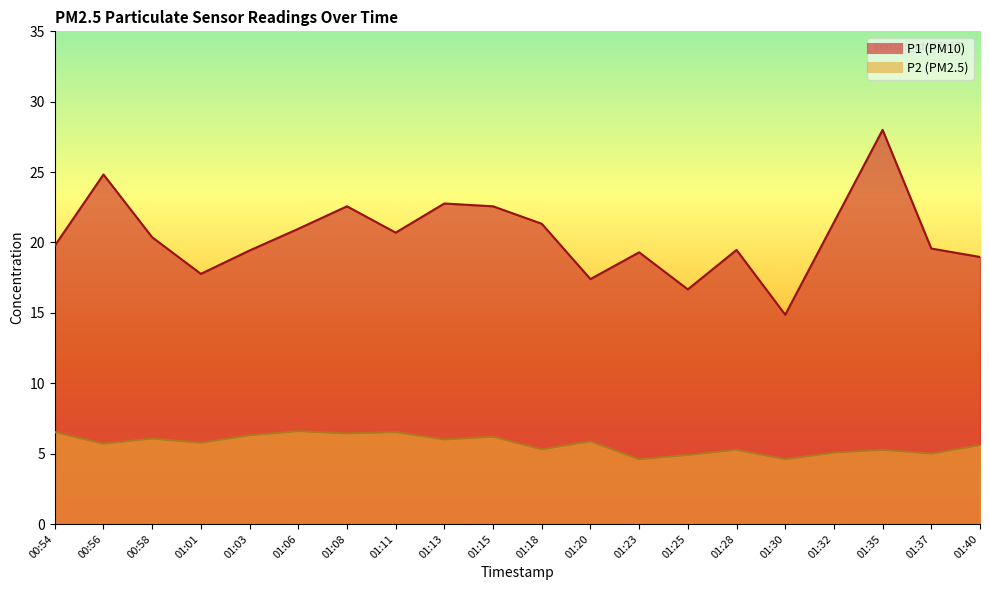

True or false: P2 and P1 intersect in this chart.

False